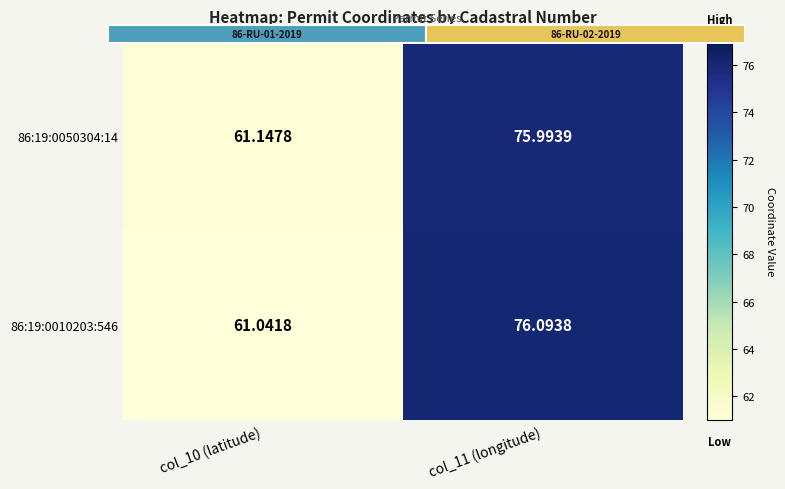

The 86:19:0010203:546 series shows 81.6 at col_10 (latitude). True or false?

False